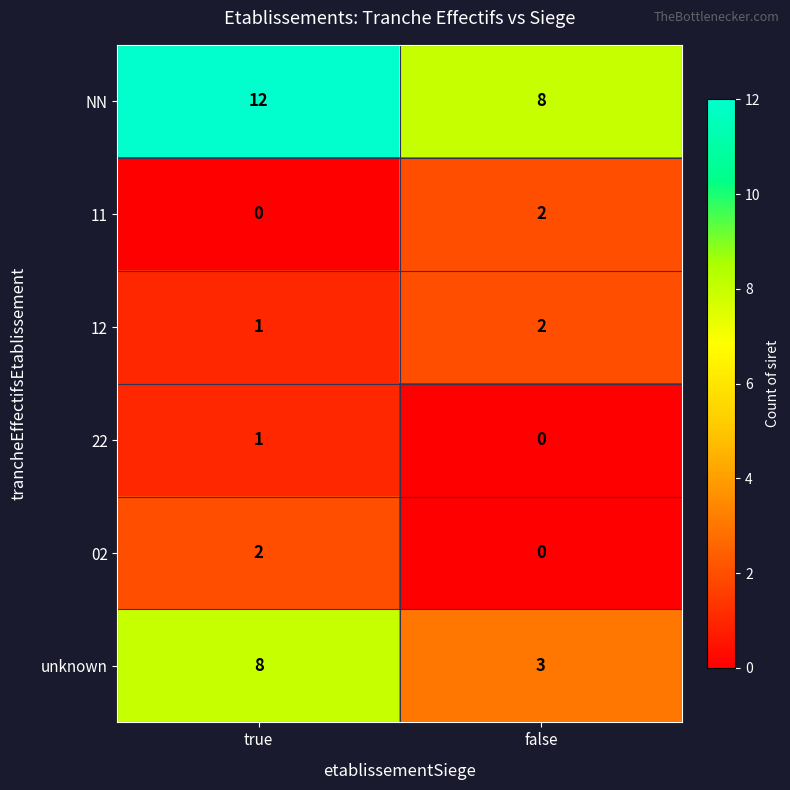

What is the sum of all unknown values?

11